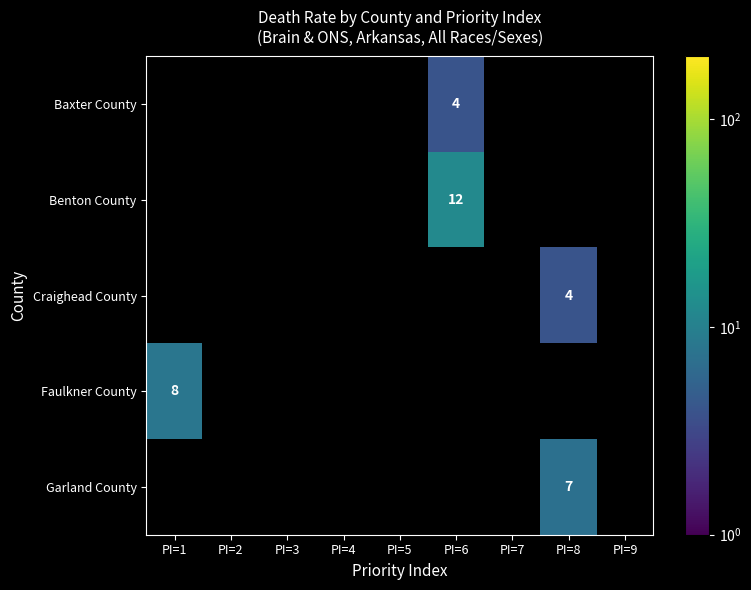

The value of Garland County at PI=8 is 11. True or false?

False